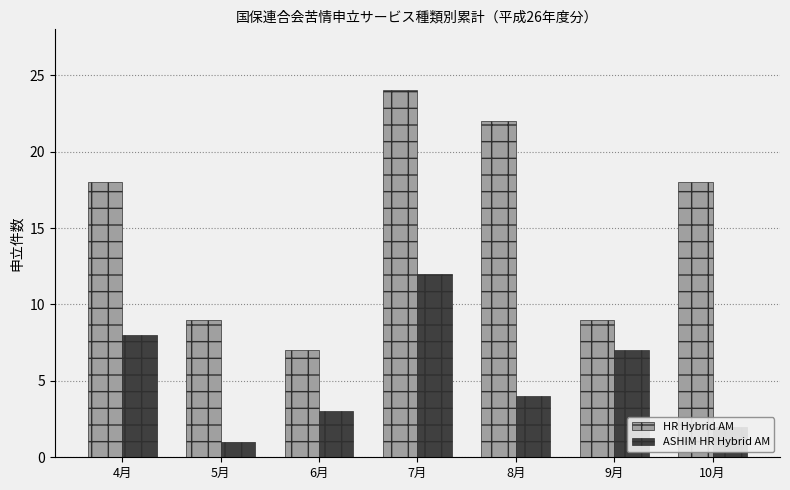

How many groups of bars are there?

7